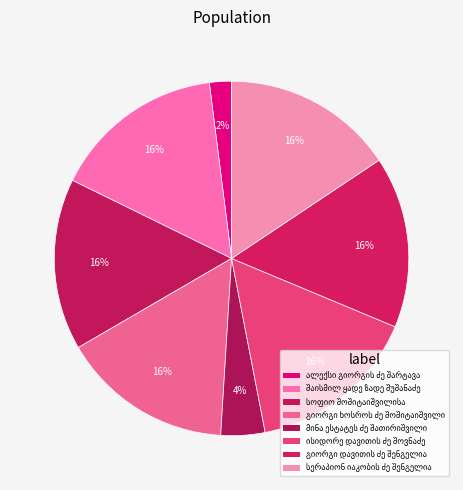

True or false: შაისმილ ყადე ზადე შუშანაძე accounts for 16% of the total.

True